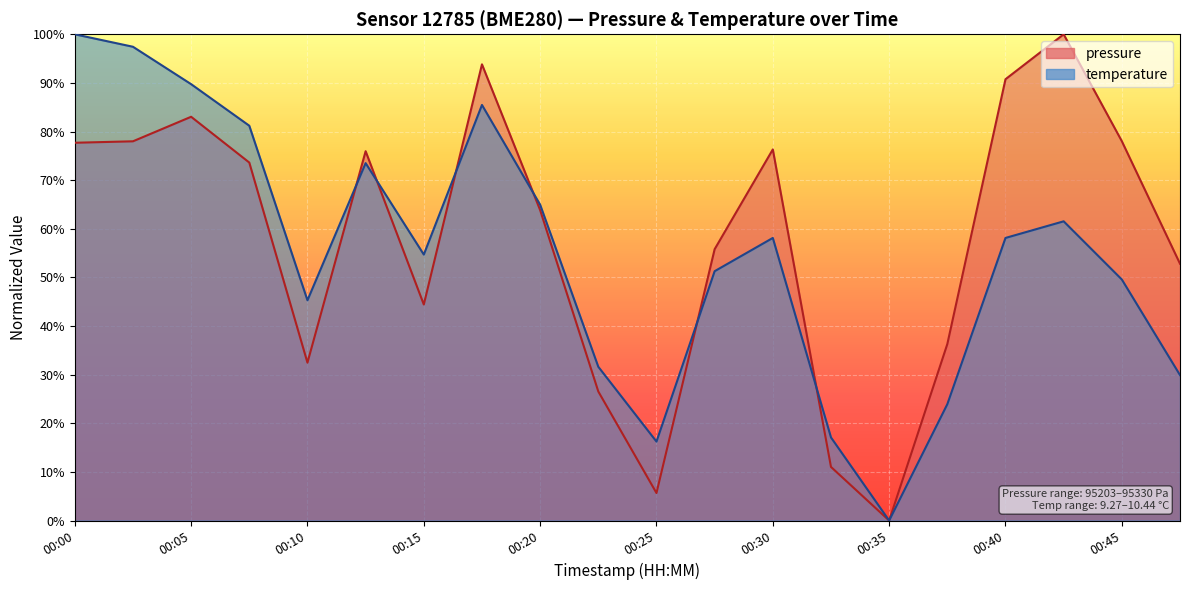

Reading left to right, what are all the values shown in this chart?

pressure: 00:00=77.7	00:03=78.0	00:05=83.0	00:08=73.6	00:10=32.5	00:13=76.0	00:15=44.4	00:18=93.8	00:20=63.8	00:23=26.5	00:25=5.7	00:27=55.8	00:30=76.3	00:32=11.0	00:35=0.0	00:37=36.3	00:40=90.8	00:42=100.0	00:45=78.0	00:47=52.8
temperature: 00:00=100.0	00:03=97.4	00:05=89.7	00:08=81.2	00:10=45.3	00:13=73.5	00:15=54.7	00:18=85.5	00:20=65.0	00:23=31.6	00:25=16.2	00:27=51.3	00:30=58.1	00:32=17.1	00:35=0.0	00:37=23.9	00:40=58.1	00:42=61.5	00:45=49.6	00:47=29.9